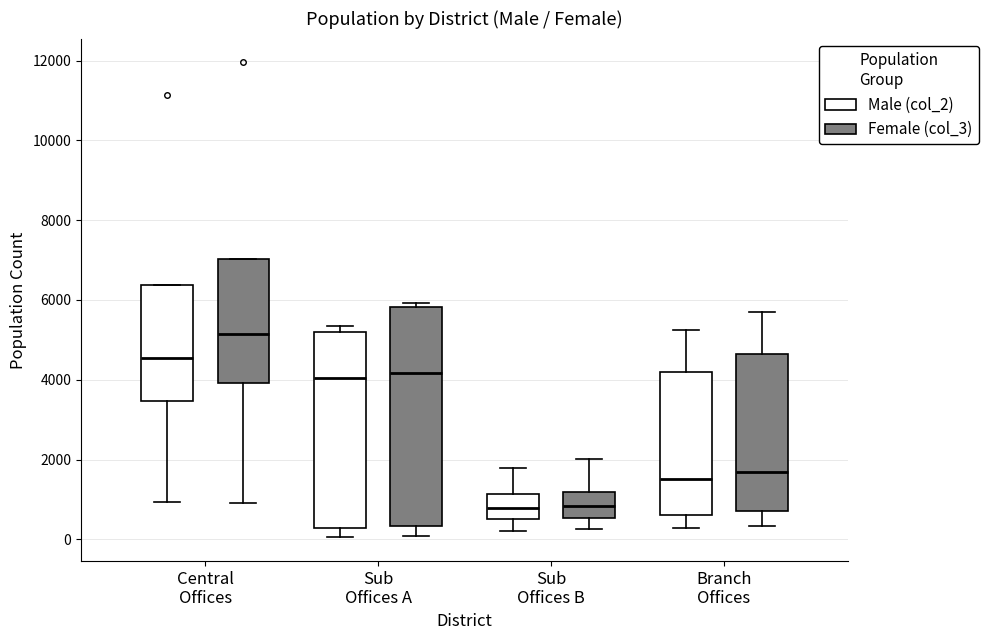

Reading left to right, transcribe this box plot: for each box, give where its median line is, the range the box spans, and where its two whiskers end, as read against the y-axis. The values are not printed on the chart, so give them approximately, as read against the axis.

Central Offices (Male (col_2)): median 4600, box 3400 to 6400, whiskers 1000 to 6400
Central Offices (Female (col_3)): median 5200, box 4000 to 7000, whiskers 1000 to 7000
Sub Offices A (Male (col_2)): median 4000, box 200 to 5200, whiskers 0 to 5400
Sub Offices A (Female (col_3)): median 4200, box 400 to 5800, whiskers 0 to 6000
Sub Offices B (Male (col_2)): median 800, box 600 to 1200, whiskers 200 to 1800
Sub Offices B (Female (col_3)): median 800, box 600 to 1200, whiskers 200 to 2000
Branch Offices (Male (col_2)): median 1600, box 600 to 4200, whiskers 200 to 5200
Branch Offices (Female (col_3)): median 1600, box 800 to 4600, whiskers 400 to 5600